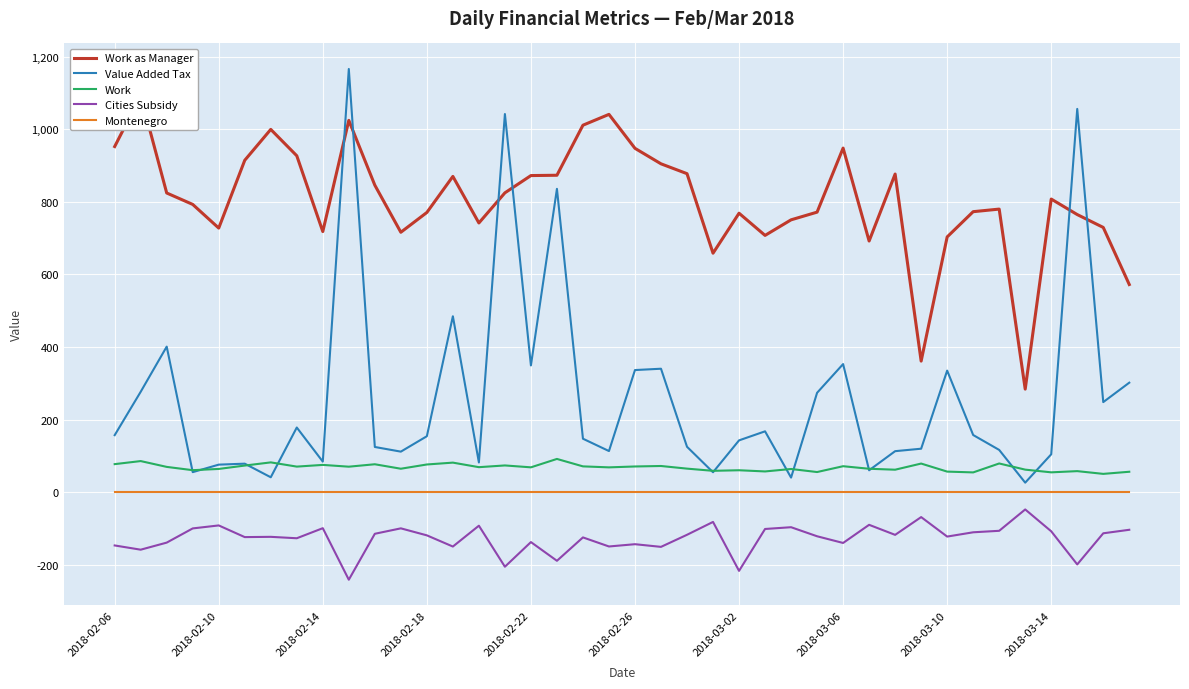

True or false: Value Added Tax and Cities Subsidy cross at least once.

False